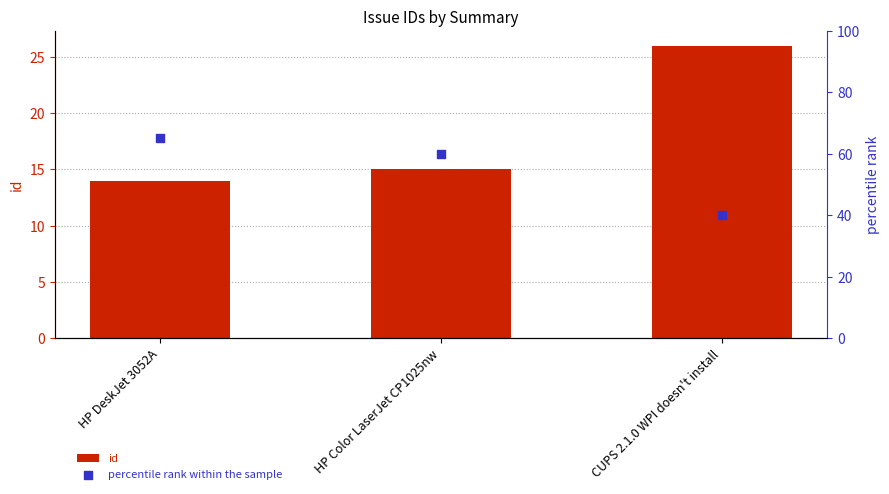

Which series reaches the maximum Y coordinate?

percentile rank within the sample